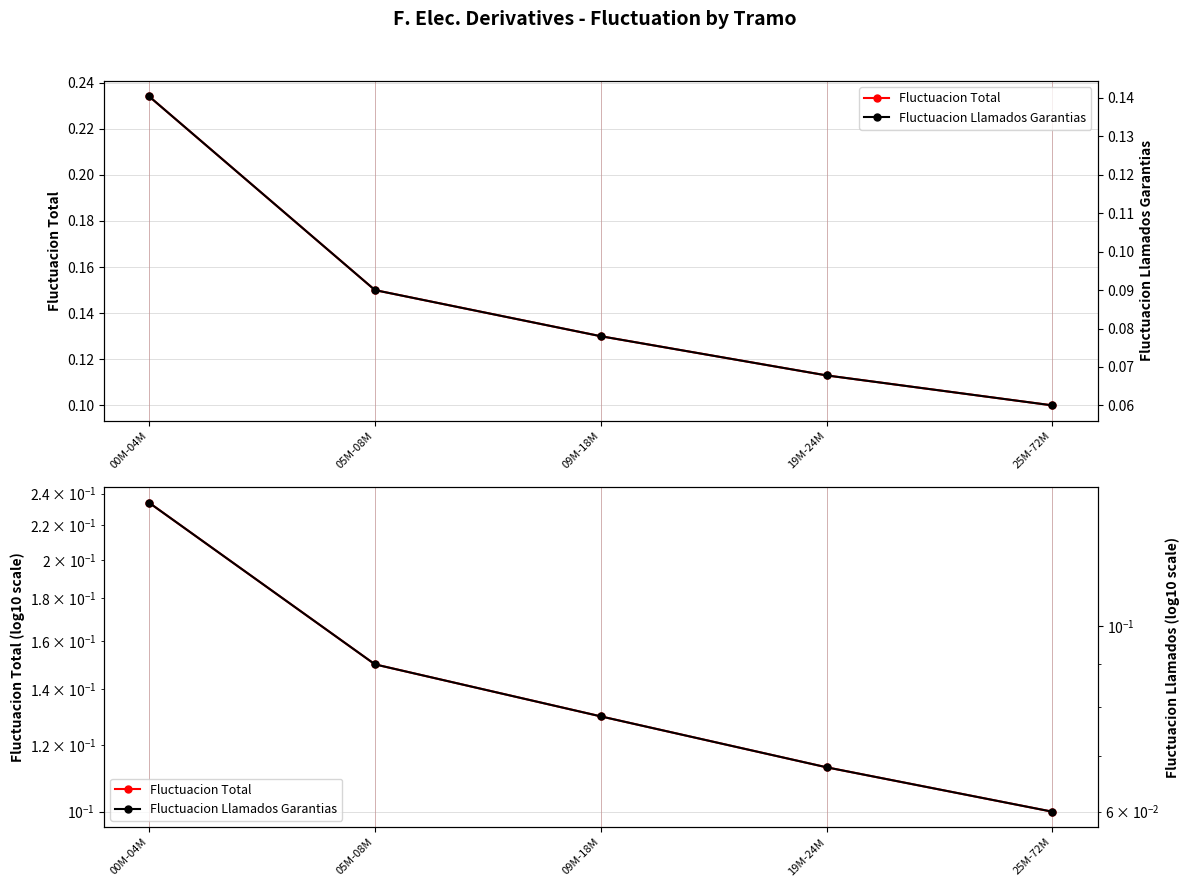

Between 00M-04M and 05M-08M, which series saw the biggest shift?

Fluctuacion Total